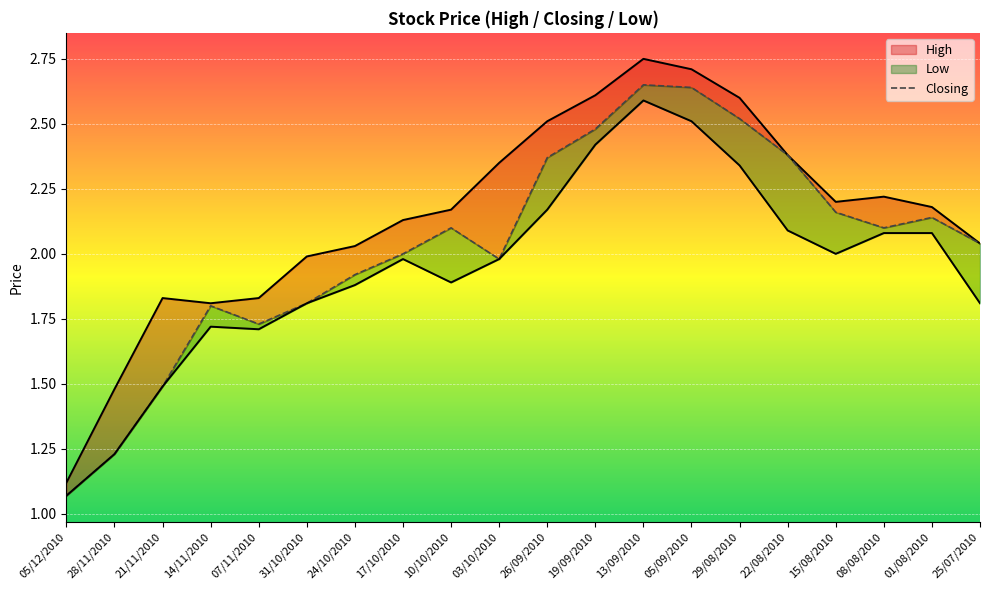

Which has a higher value, 28/11/2010 or 17/10/2010?

17/10/2010